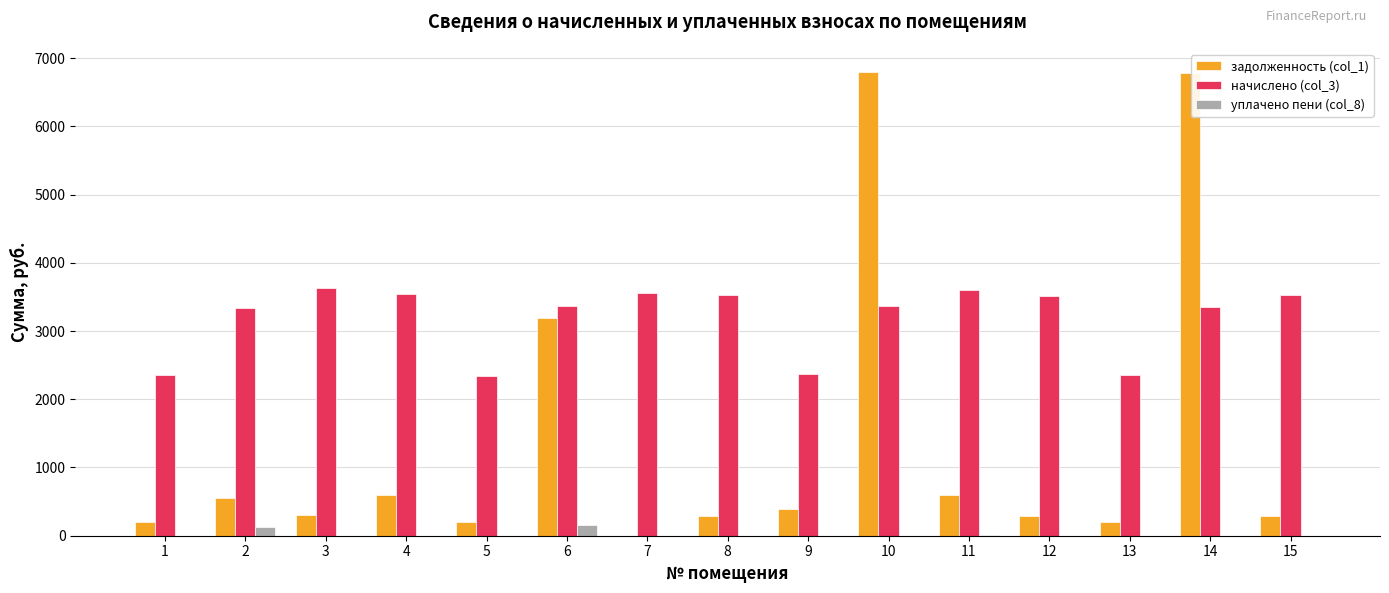

Which series has the largest total across all categories?

начислено (col_3)